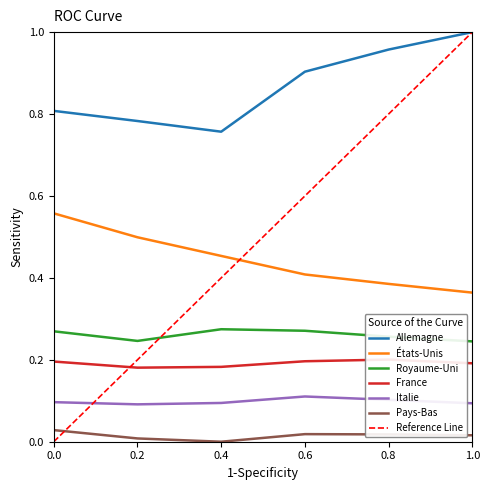

True or false: États-Unis and France cross at least once.

False